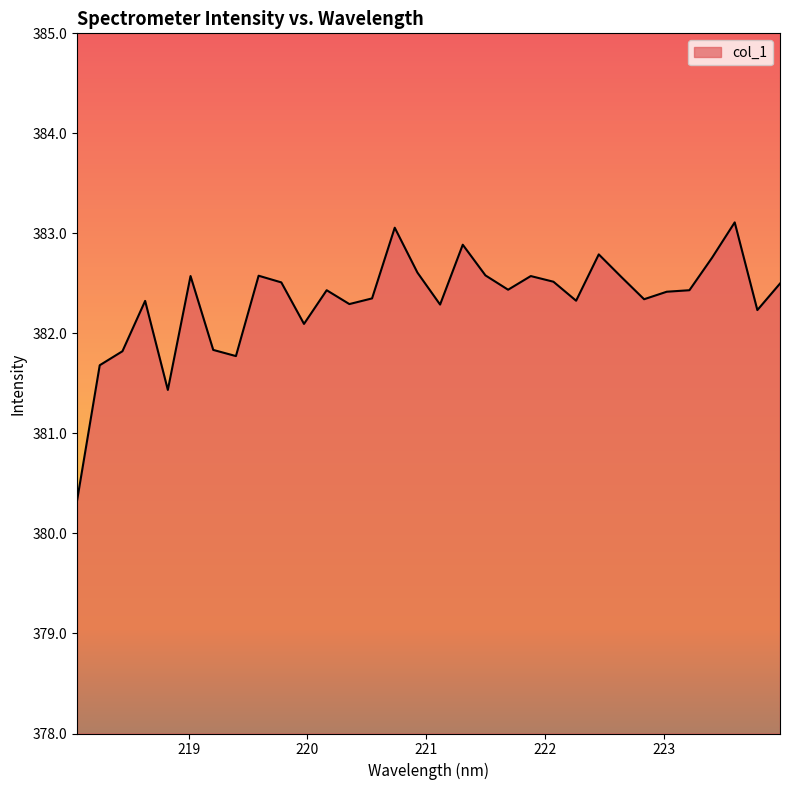

What is the sum of all values?

12234.4